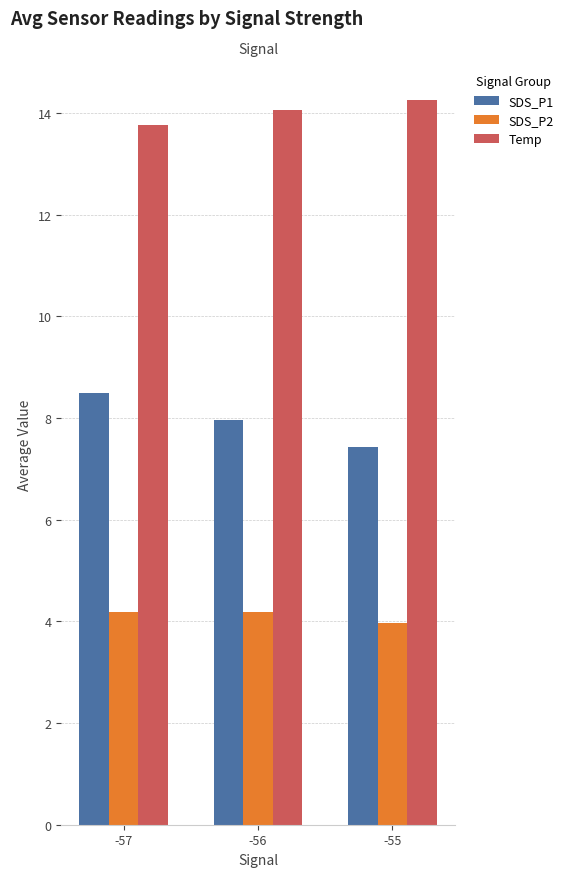

Is the value of SDS_P1 at -55 greater than the value of SDS_P2 at -56?

Yes